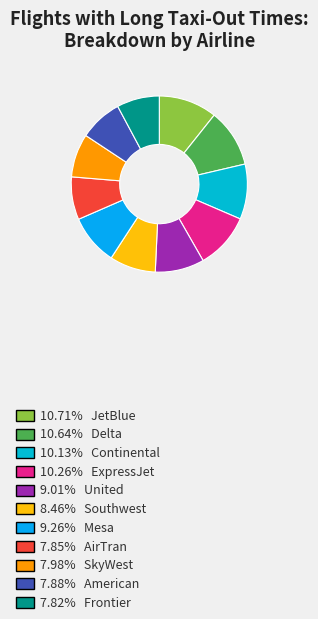

Count the number of slices in the pie.

11